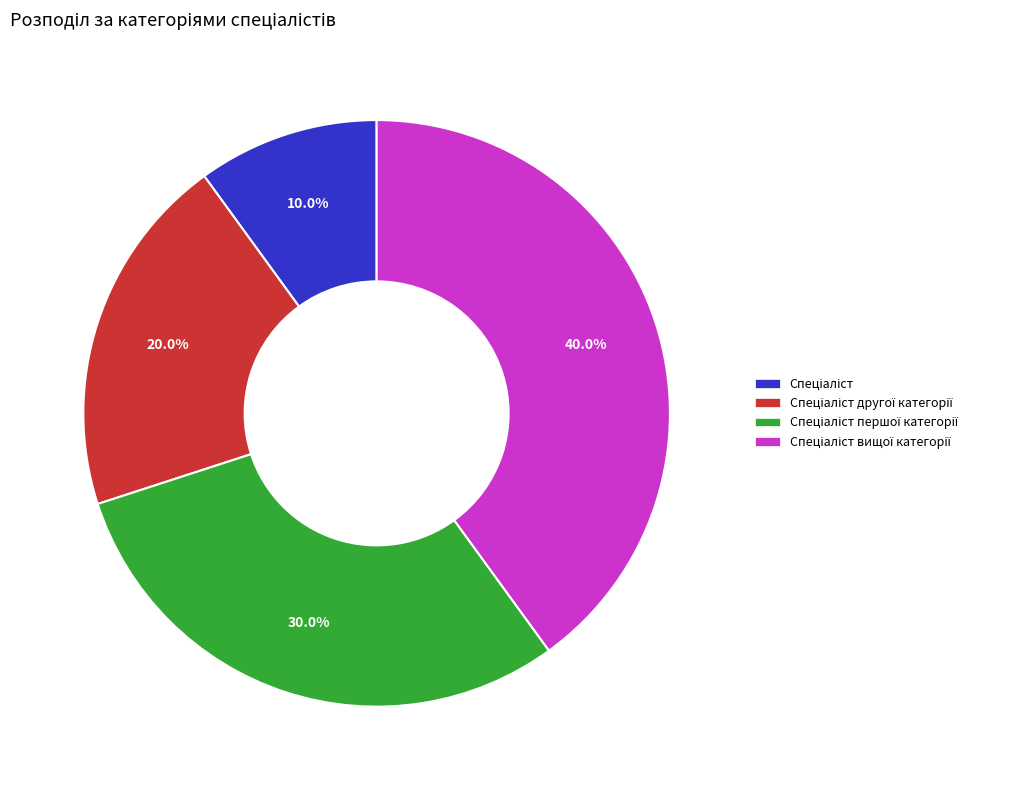

Does any single category account for the majority?

No